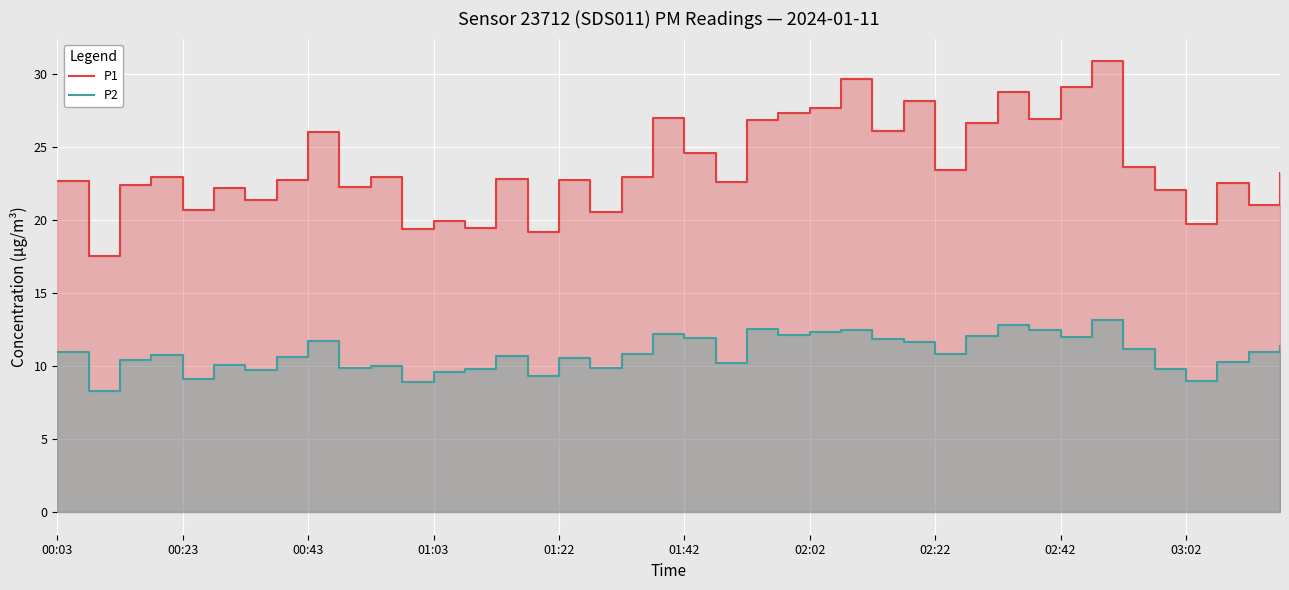

Between 00:43 and 01:22, which series saw the biggest shift?

P1